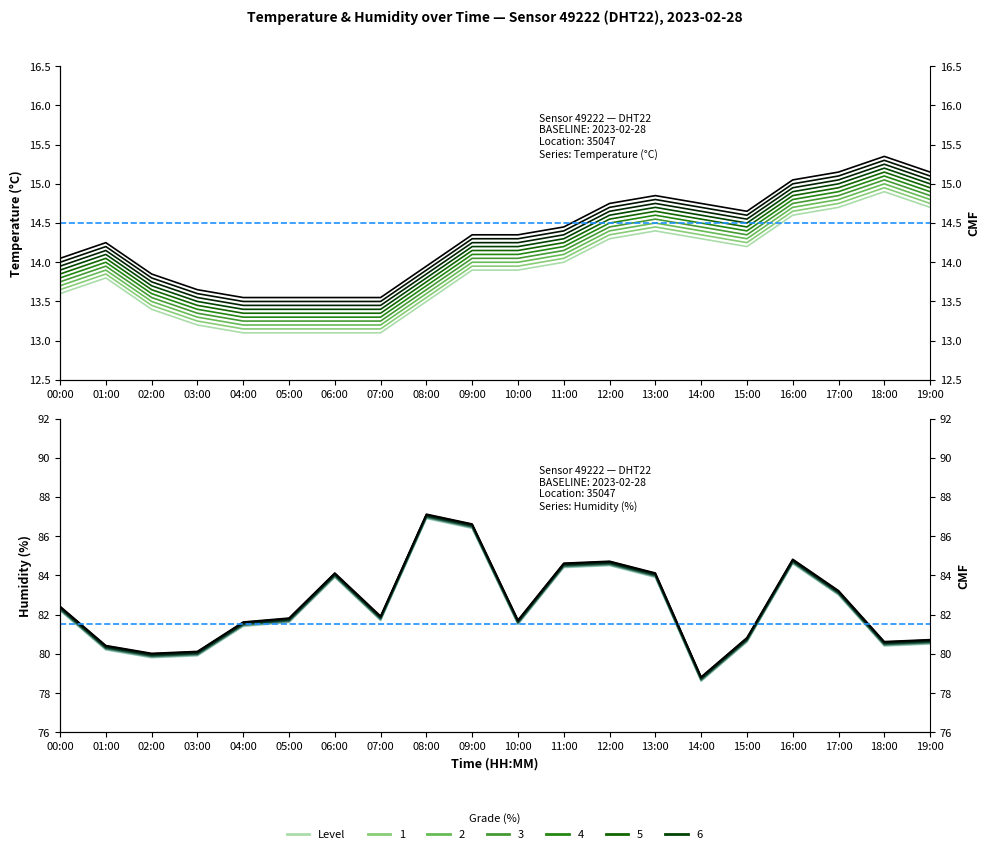

At which category is the sum across all series the highest?

08:00